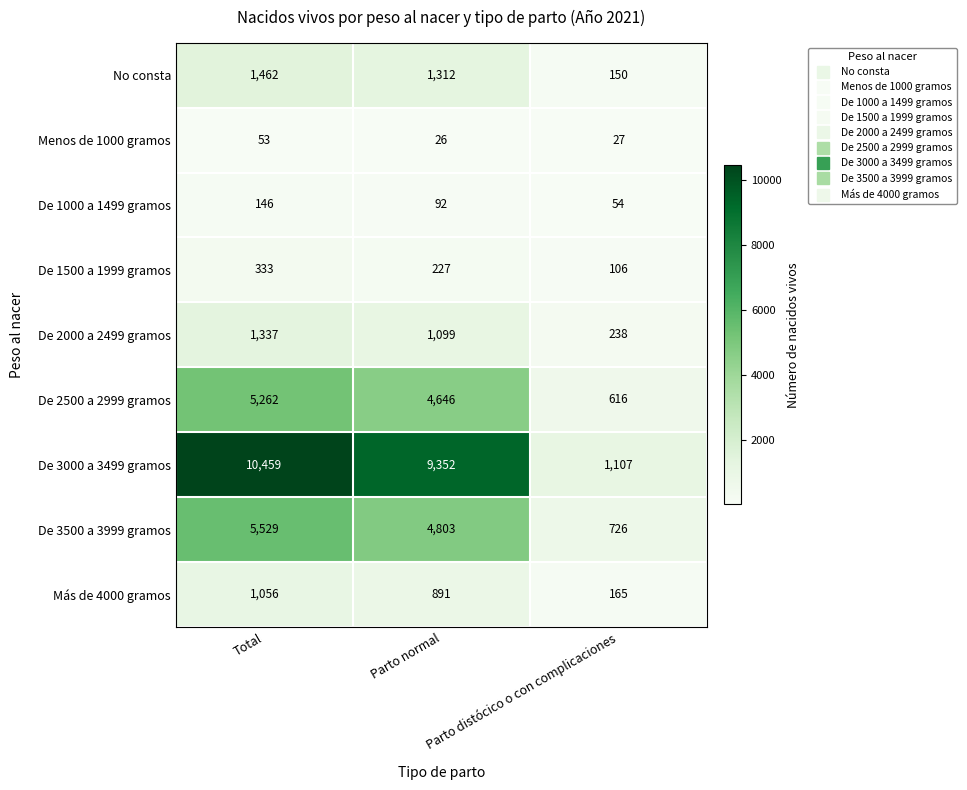

Count the De 1000 a 1499 gramos values in the range 54 to 146.

3